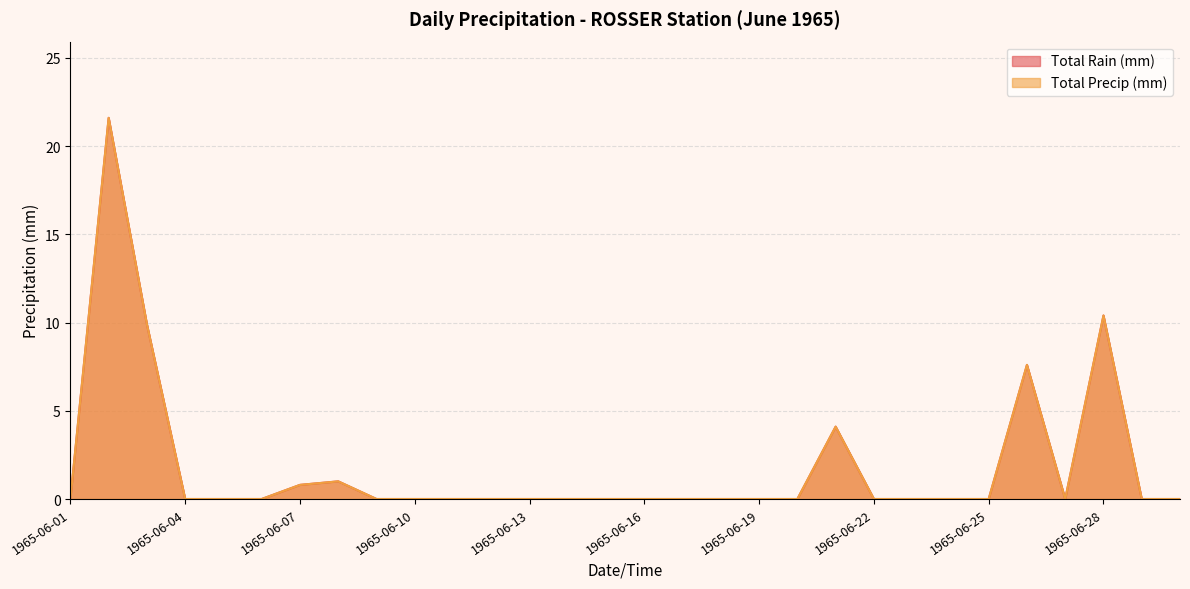

At which category does Total Precip (mm) reach its first local peak?

1965-06-02